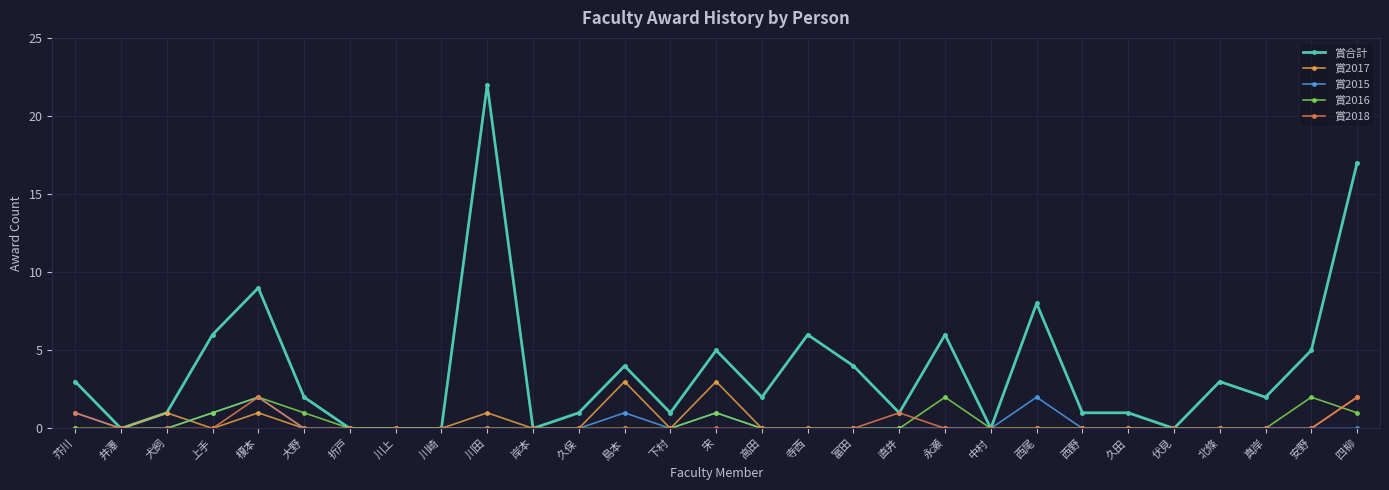

At which category does the chart reach its peak across all series?

川田